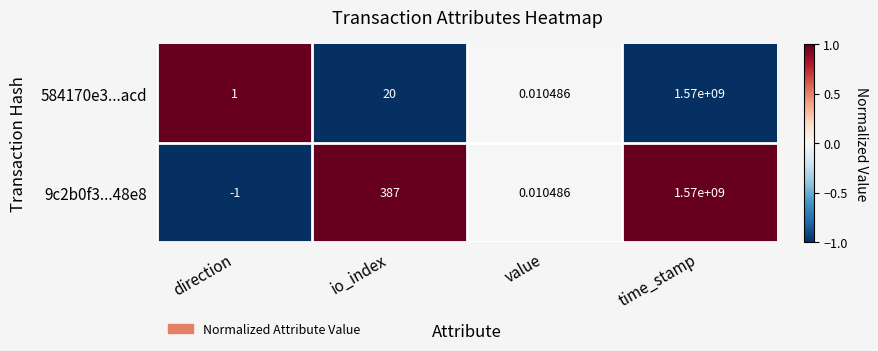

Where is 584170e3...acd nearest to the value 785000000?

io_index